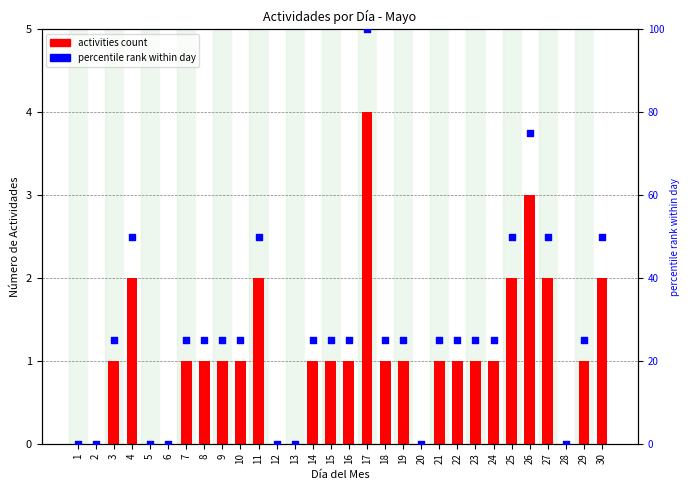

At how many categories does at least one series exceed 23?

22